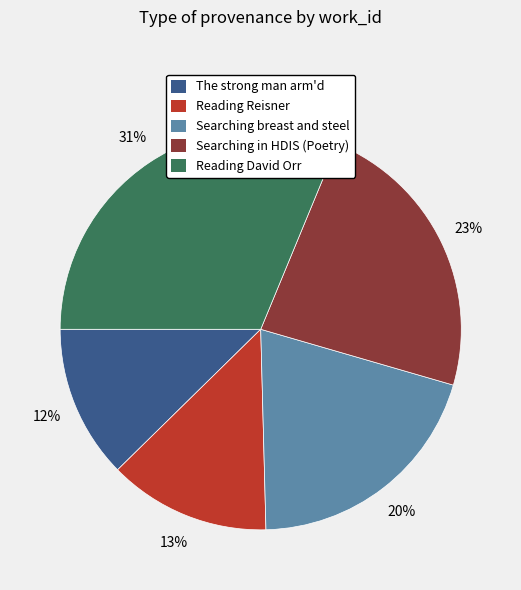

To the nearest percent, what percentage of the pie is Reading David Orr?

31%